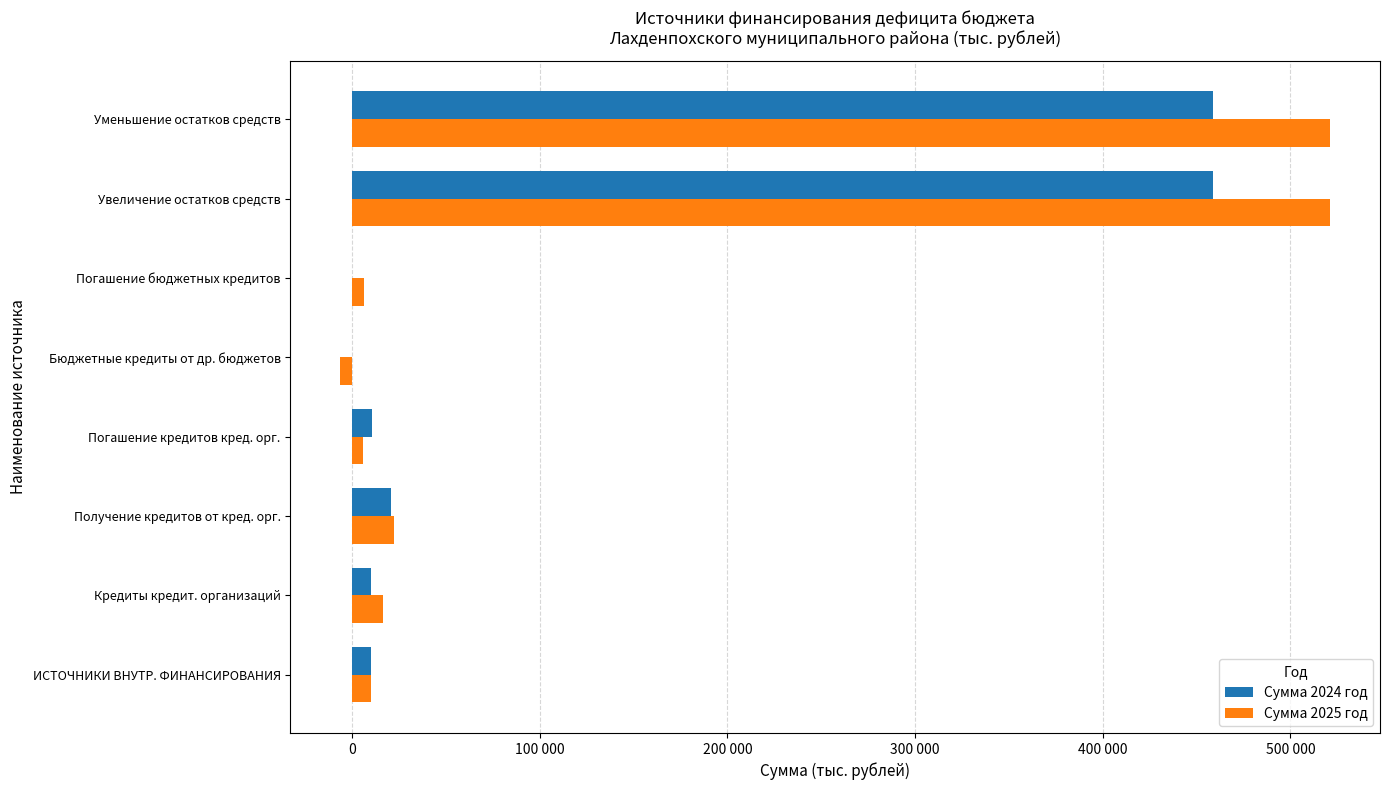

What are all the series names shown in the legend?

Сумма 2024 год, Сумма 2025 год